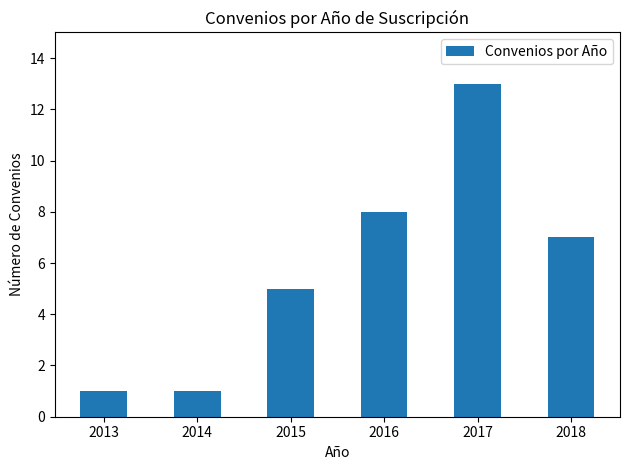

At which label is the value closest to 7?

2018